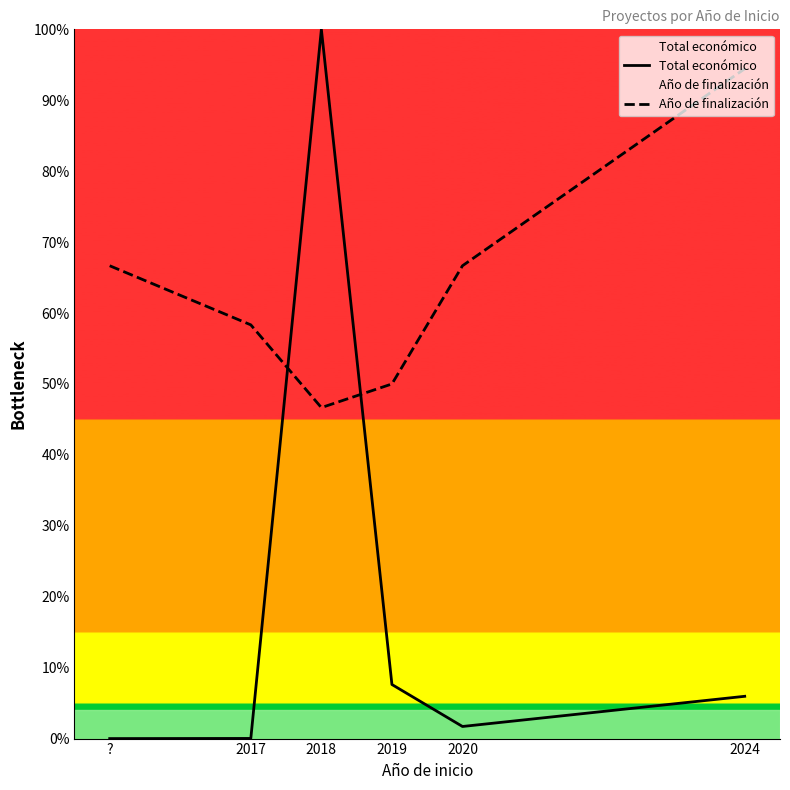

At how many categories does at least one series exceed 77?

2